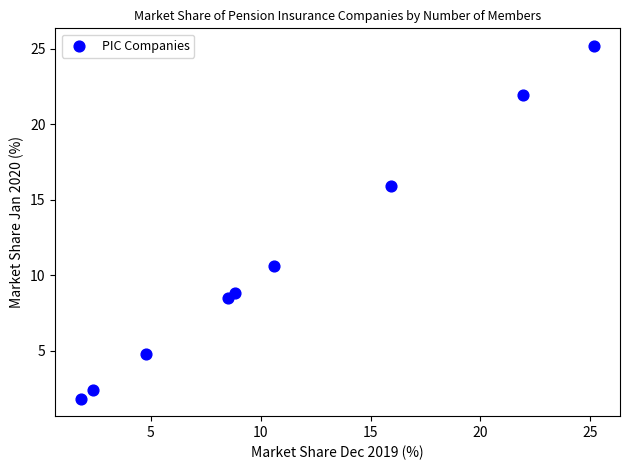

What Y value in the scatter plot is closest to 13?

10.6